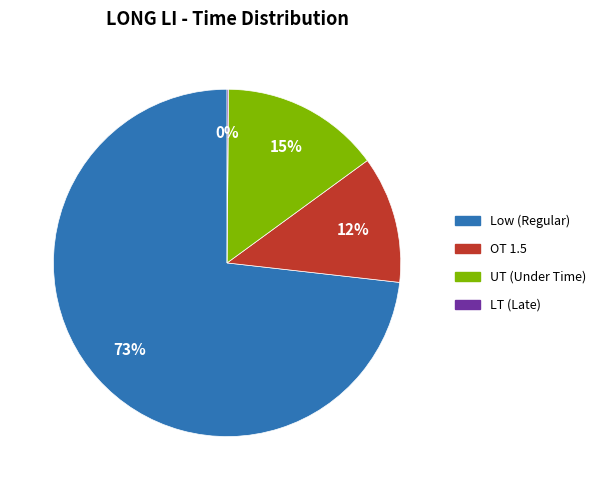

To the nearest percent, what is the difference between the largest and smallest slice percentages?

73%